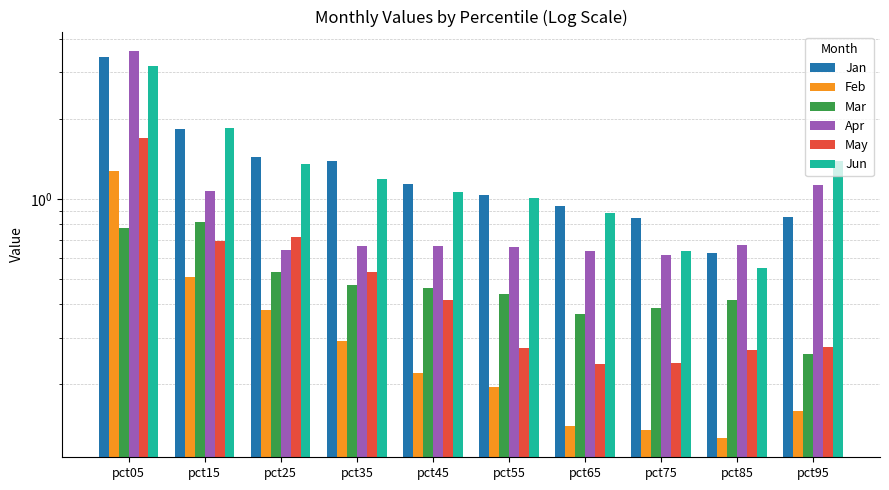

What is the value of the Mar bar at the 2nd from the left?

0.8